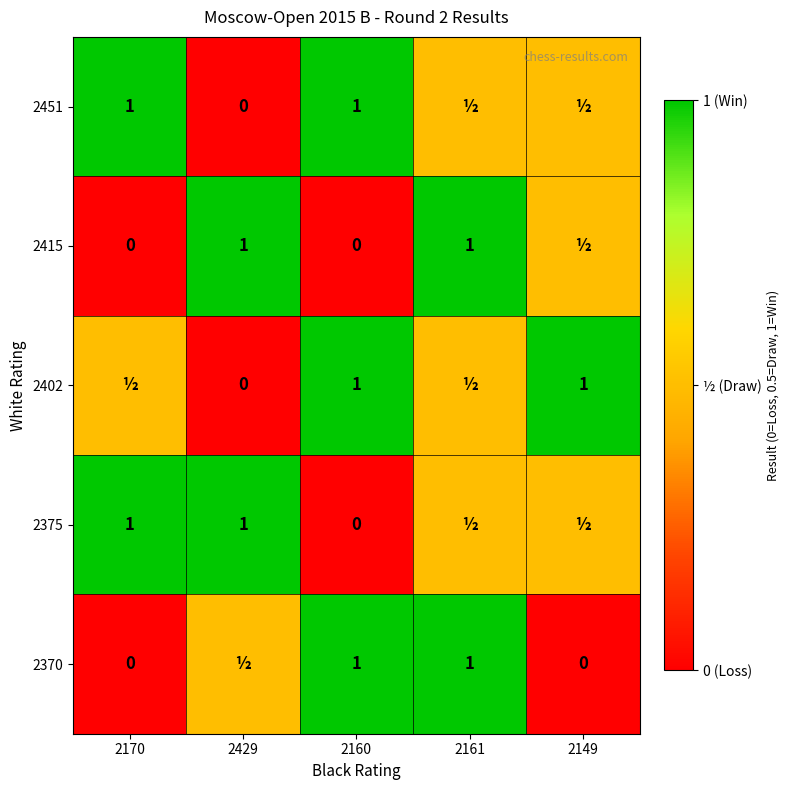

What is the difference between the highest and lowest values at 2160?

1.0